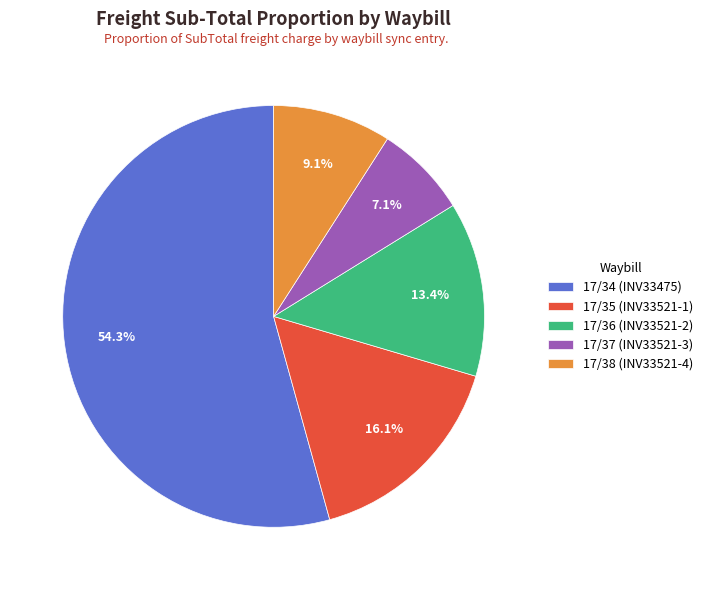

True or false: 17/37 (INV33521-3) accounts for 7% of the total.

True